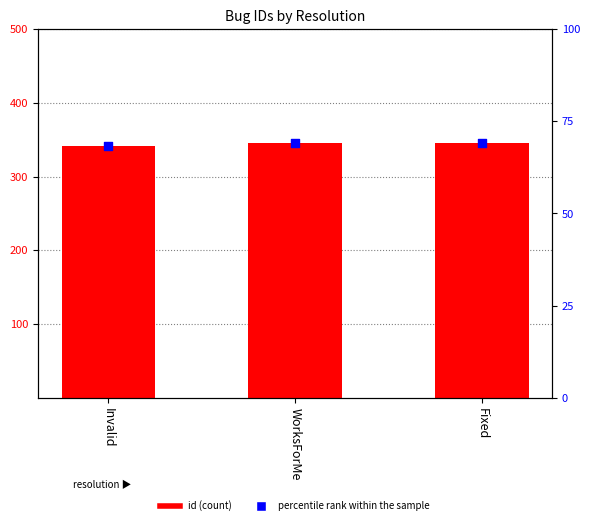

What are all the series names shown in the legend?

id, percentile rank within the sample